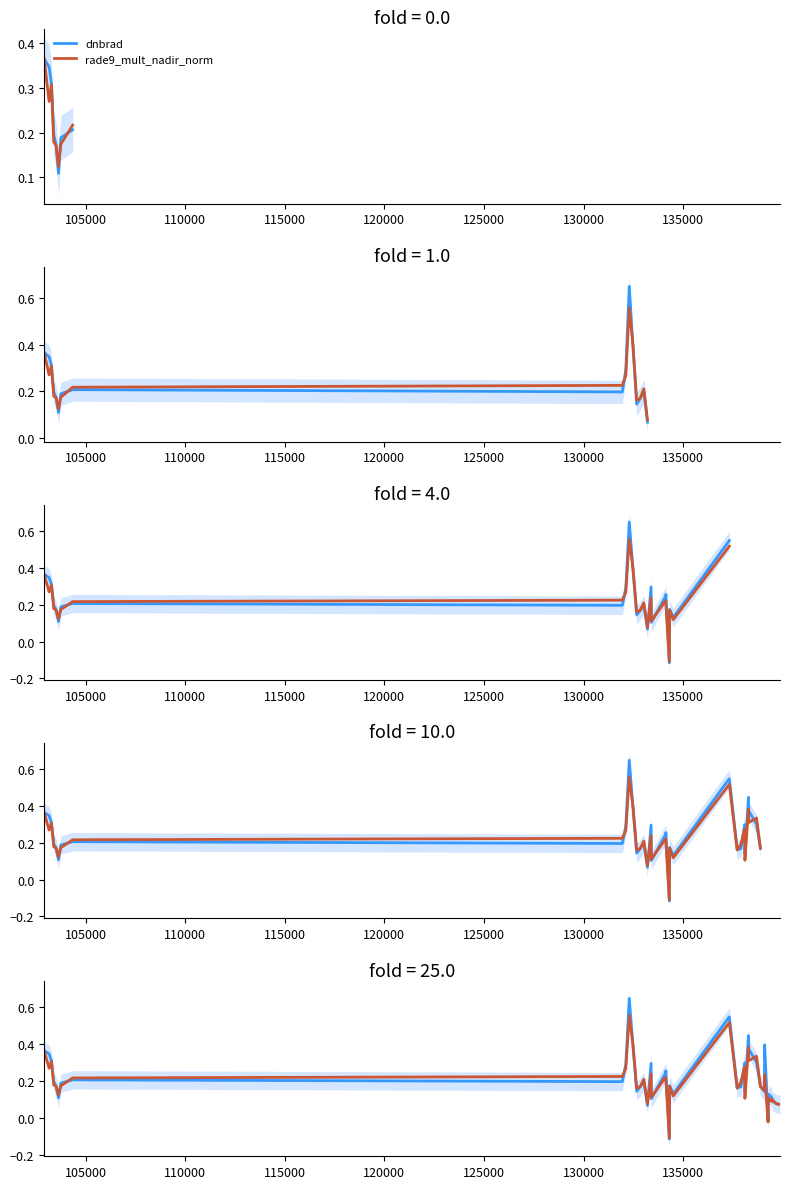

What are all the series names shown in the legend?

dnbrad, rade9_mult_nadir_norm